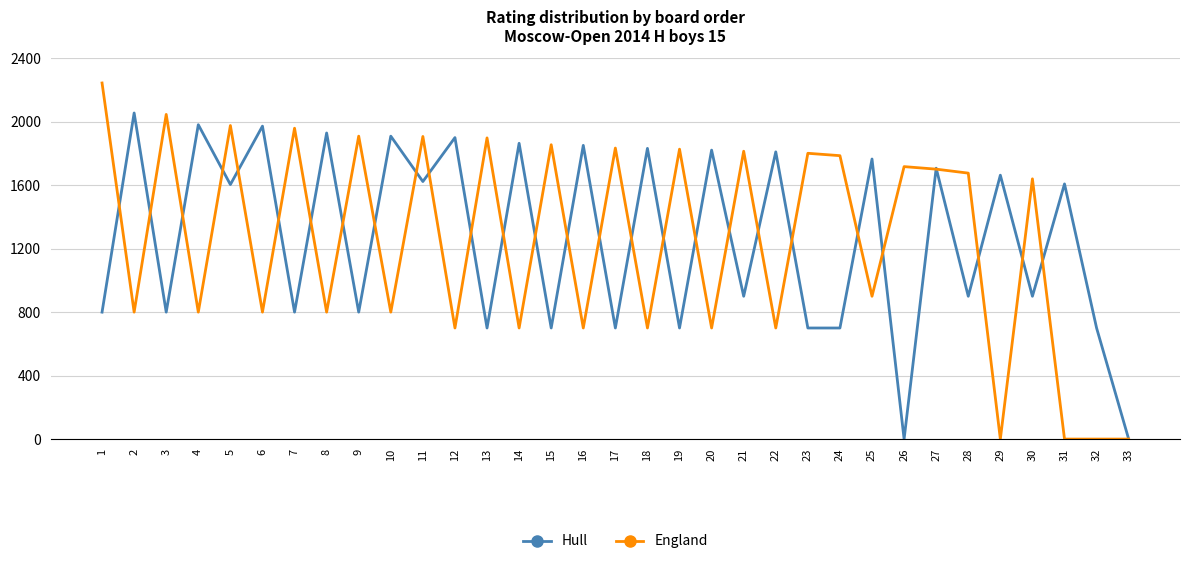

At which label does England first exceed 1640?

1